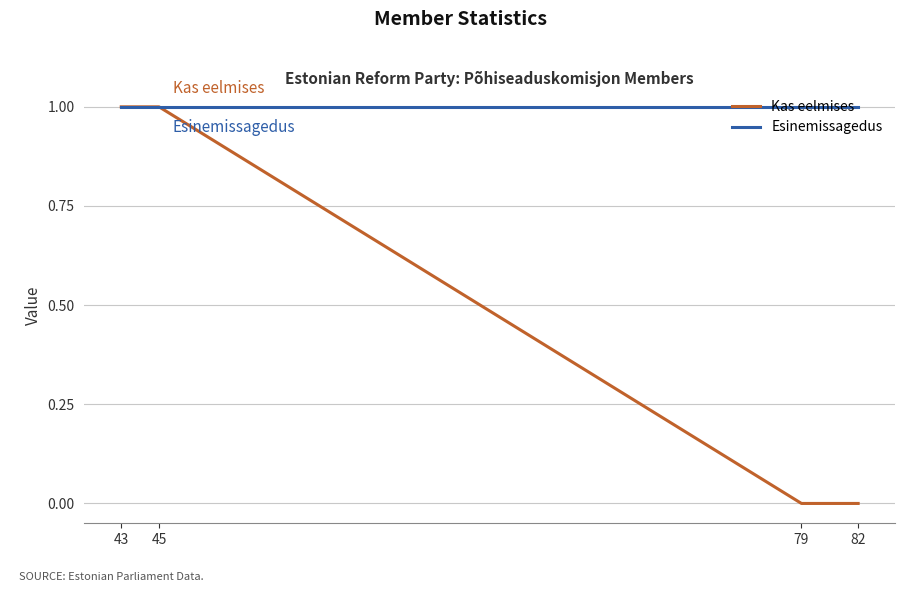

Reading left to right, extract all data points from this chart.

Kas eelmises: 82=0	79=0	45=1	43=1
Esinemissagedus: 82=1	79=1	45=1	43=1